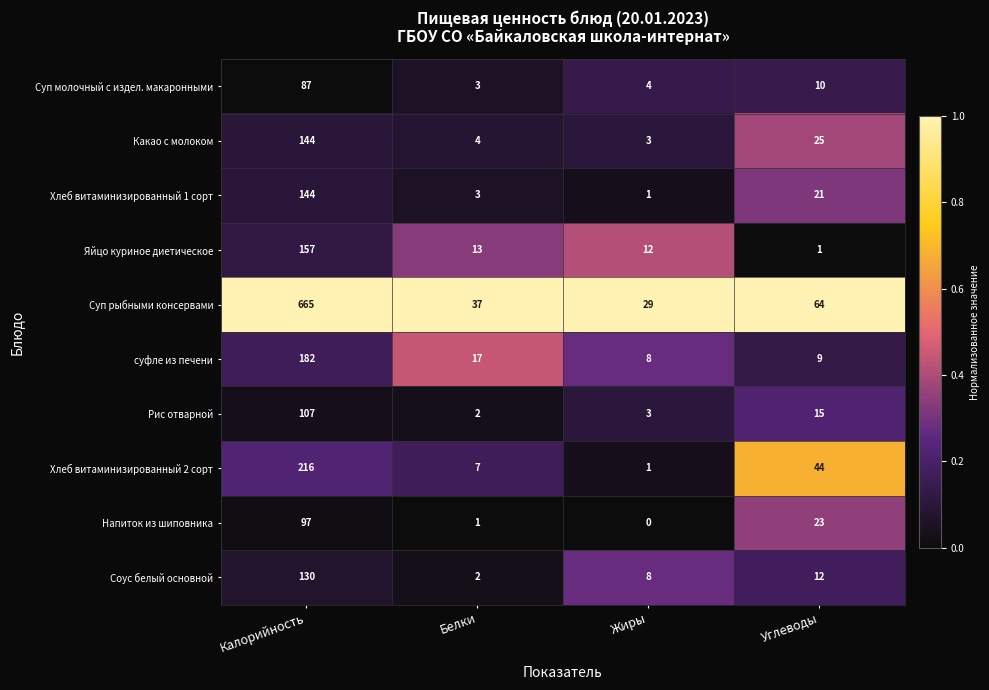

Is it true that Напиток из шиповника equals 1 at Белки?

True